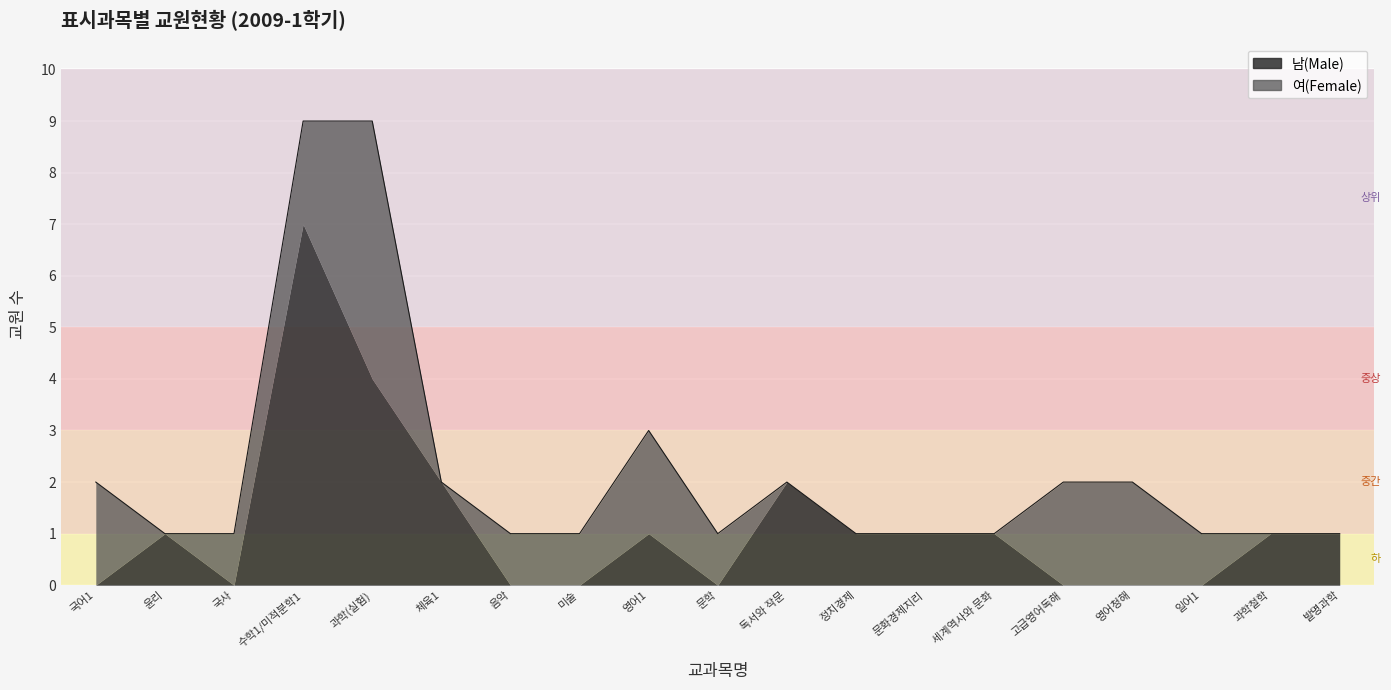

At which label does 여(Female) reach its minimum?

윤리